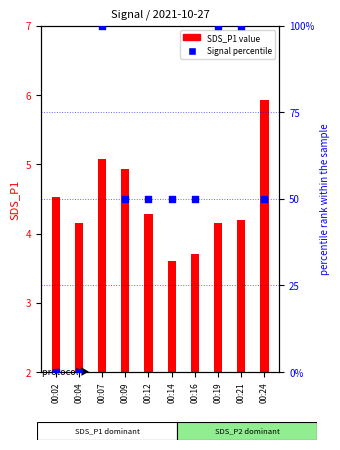

What is the total value across all series at 00:16?

53.7